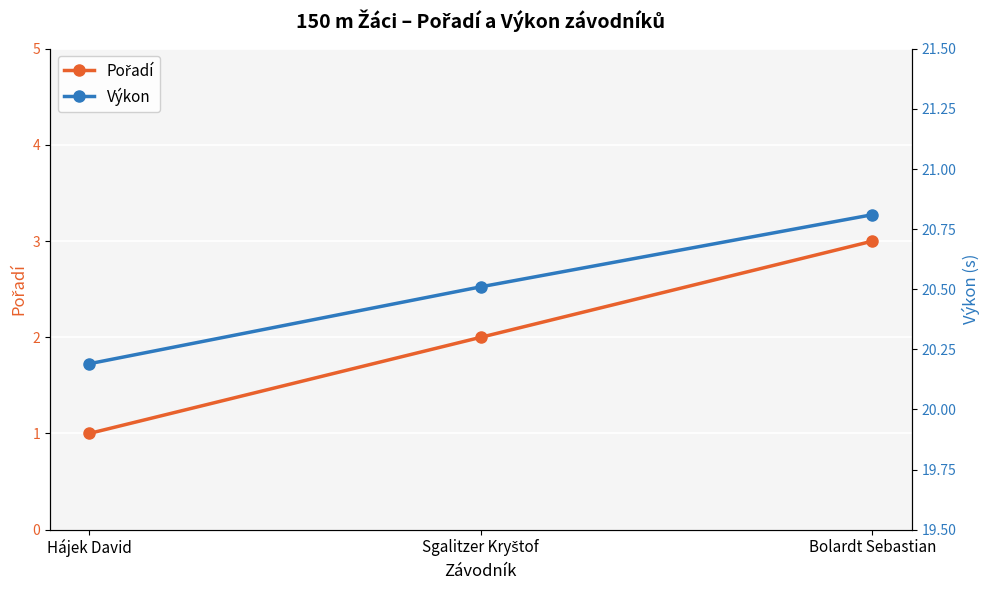

List the labels in order of Pořadí value, largest first.

Bolardt Sebastian, Sgalitzer Kryštof, Hájek David